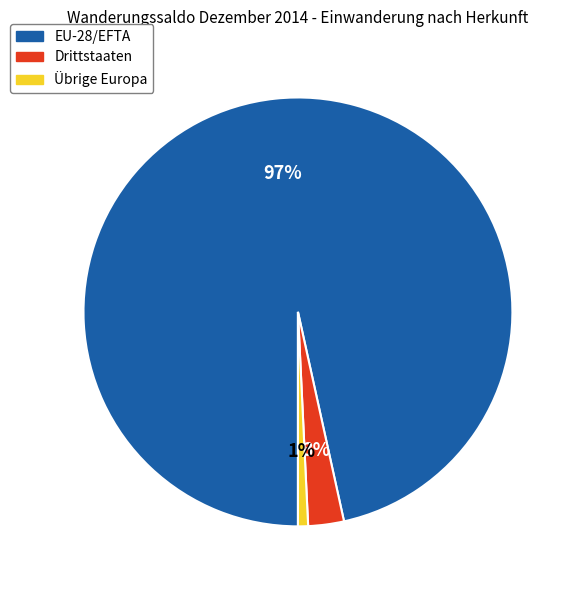

Which slice represents more than half of the pie?

EU-28/EFTA